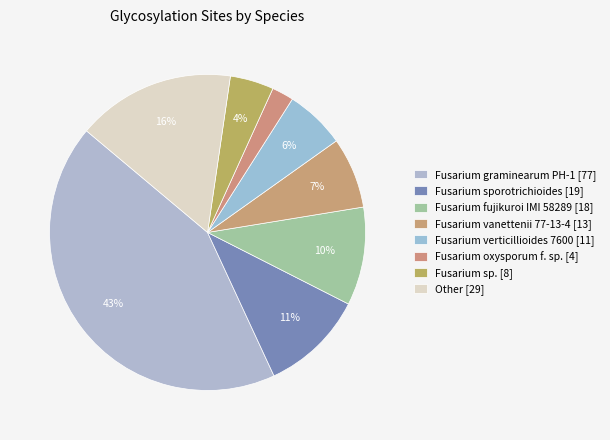

Count the number of slices in the pie.

8